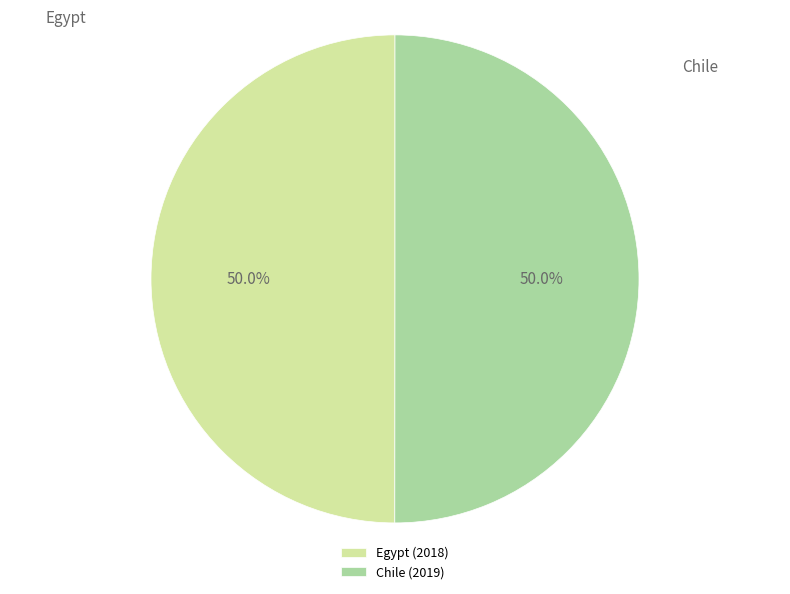

To the nearest percent, what portion does Egypt represent?

50%